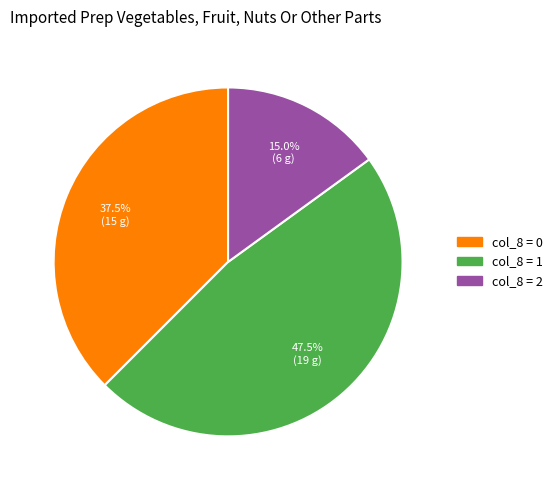

Which slice is the smallest?

col_8 = 2